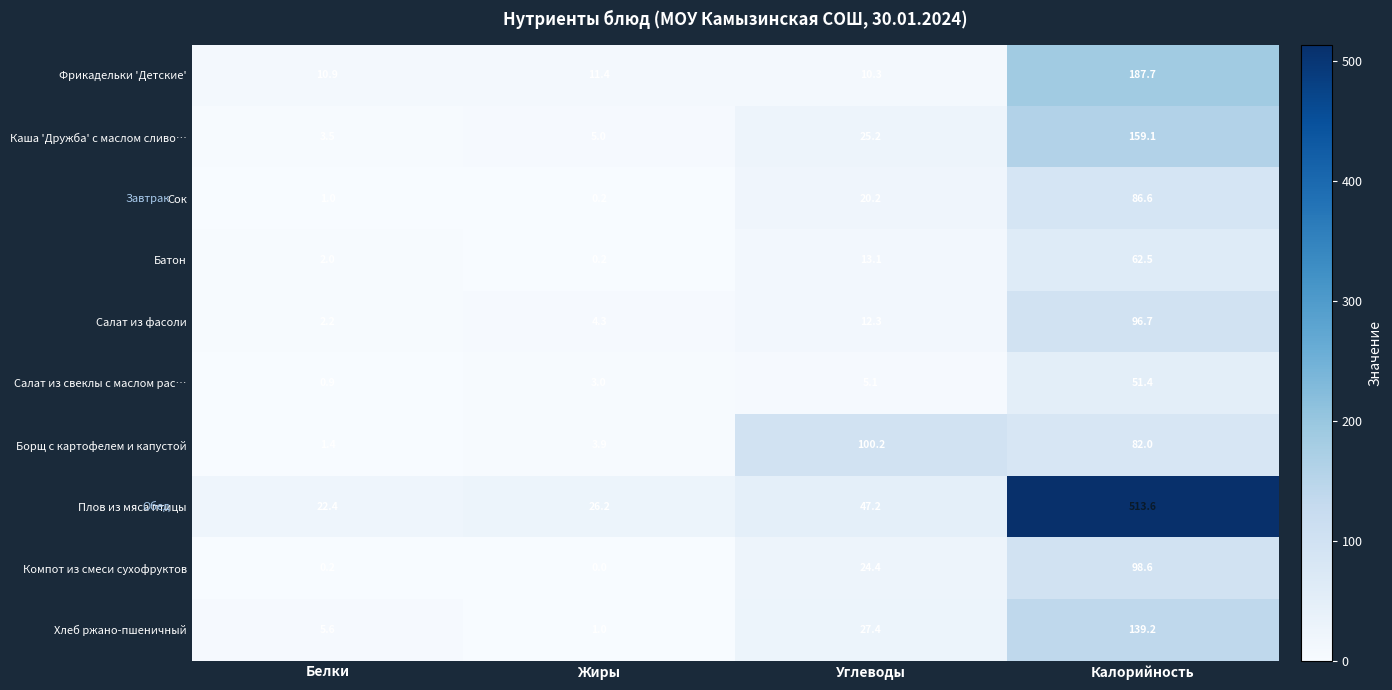

Between Жиры and Калорийность, which series saw the biggest shift?

Плов из мяса птицы